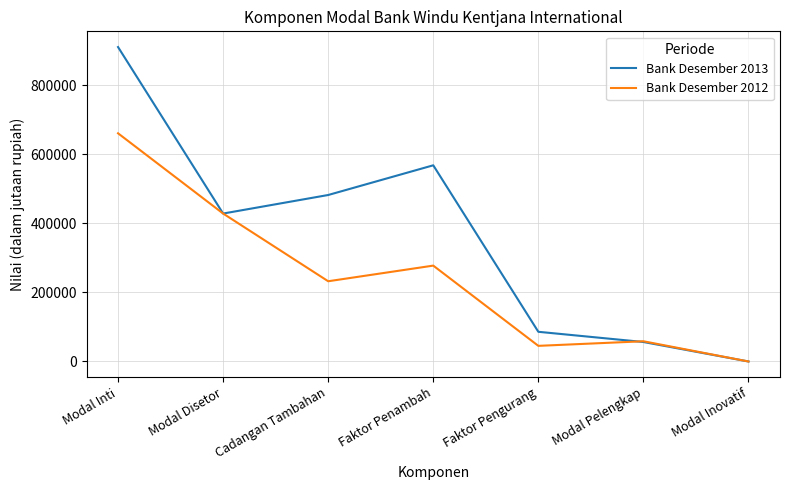

What is the average value of the Bank Desember 2012 series?

243222